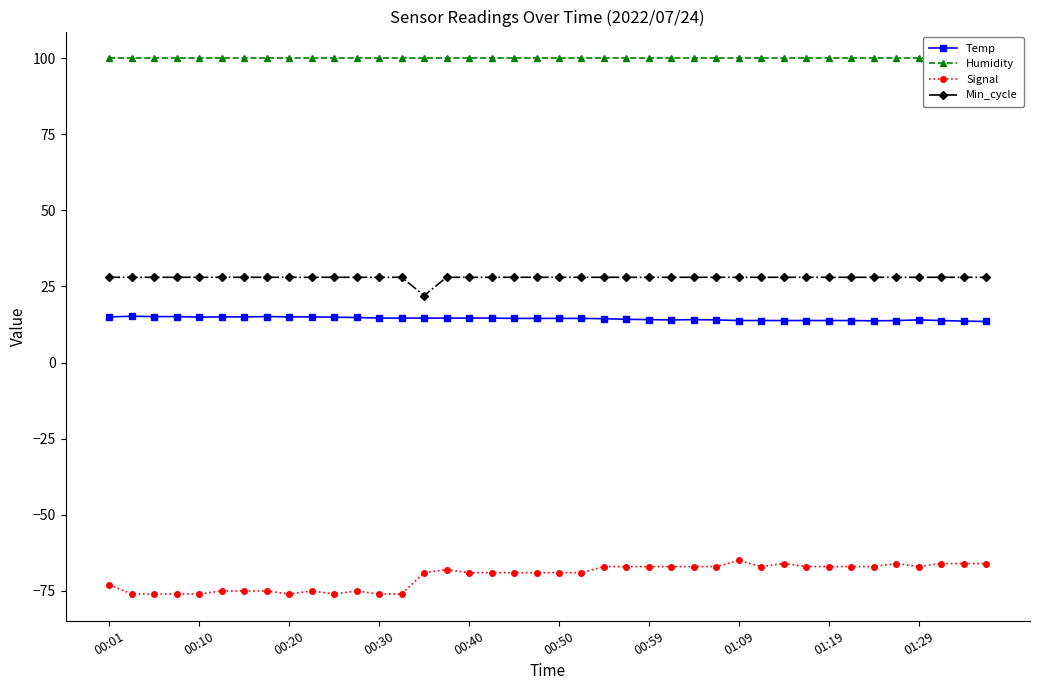

List the series in order of their peak value, lowest first.

Signal, Temp, Min_cycle, Humidity